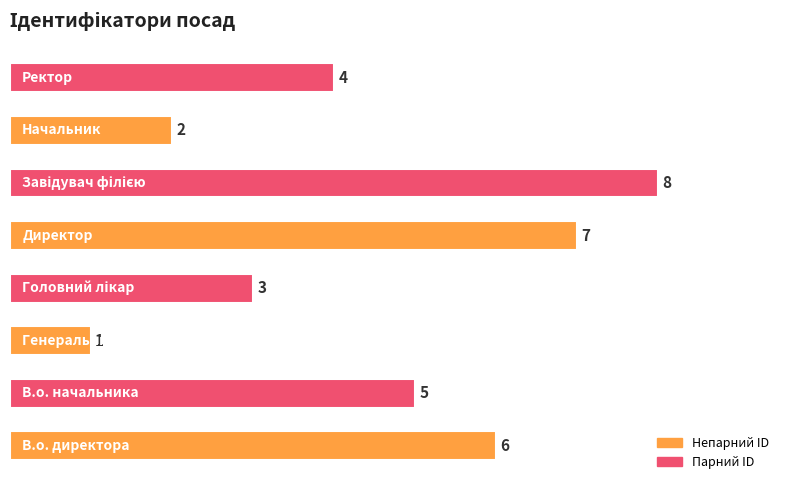

Count the values in the range 3 to 7.

5